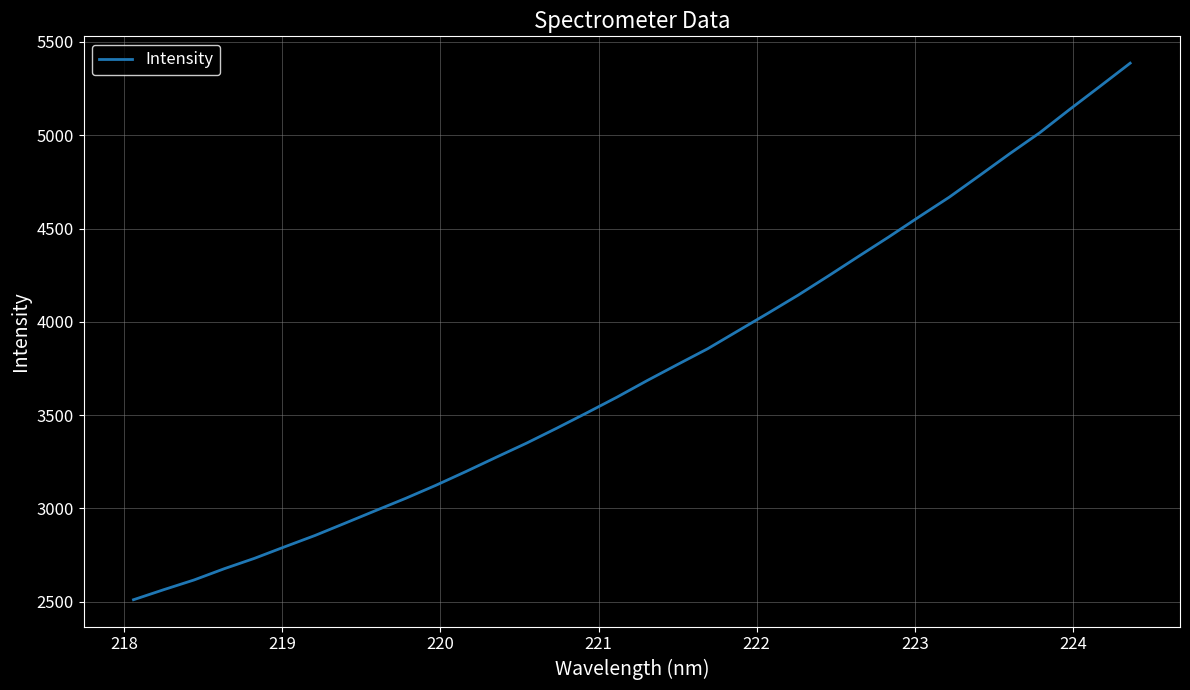

Does the chart have visible grid lines?

Yes